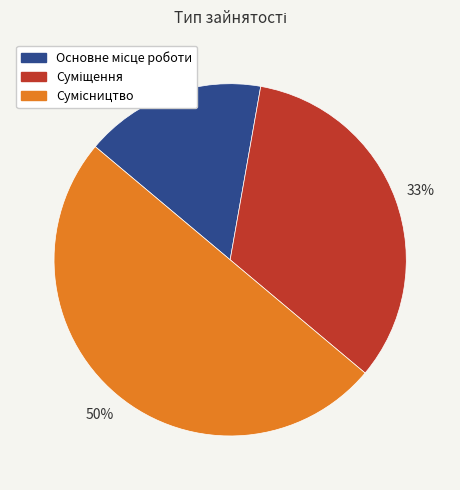

To the nearest percent, what is the average slice percentage?

33%